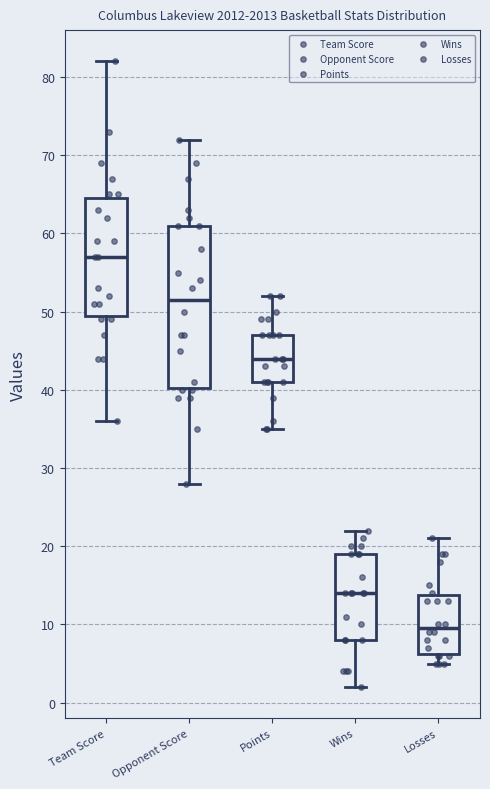

Comparing the boxes themselves (not the whiskers), which one is the tallest?

Opponent Score